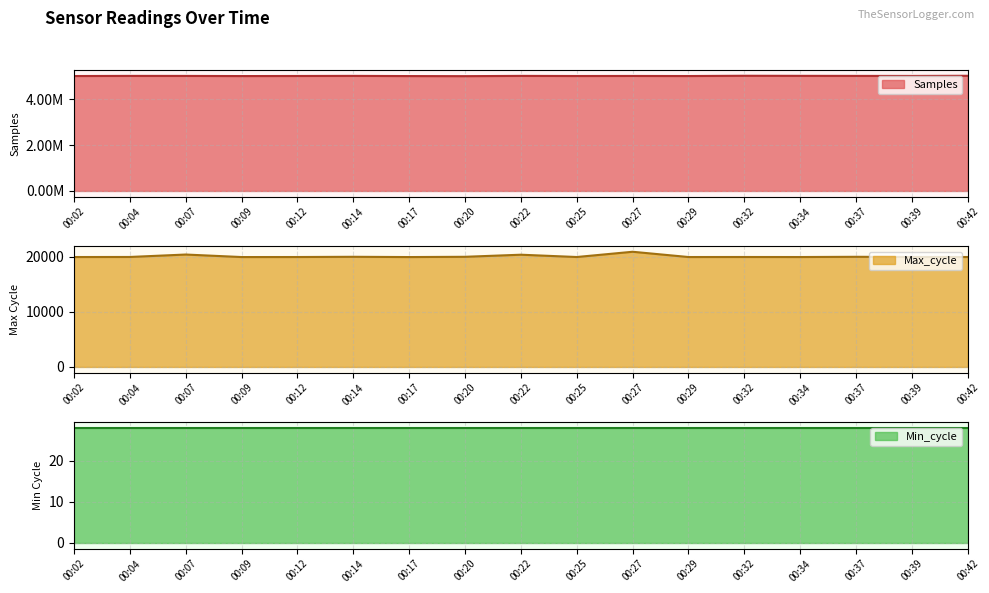

True or false: Max_cycle and Samples intersect in this chart.

False